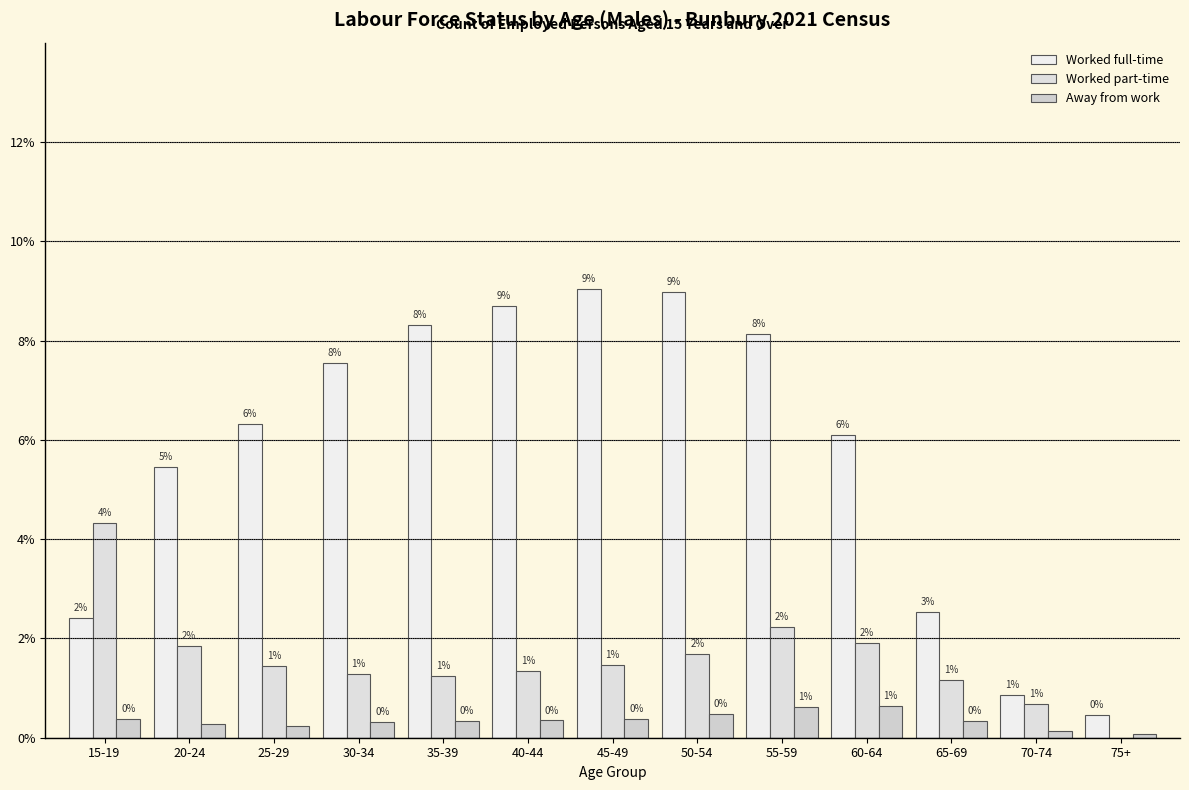

How many groups of bars are there?

13